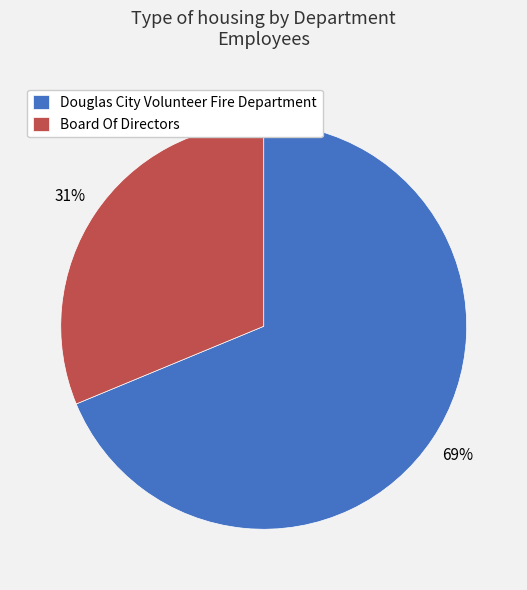

Approximately how many times larger is the value at Douglas City Volunteer Fire Department compared to Board Of Directors?

2.2